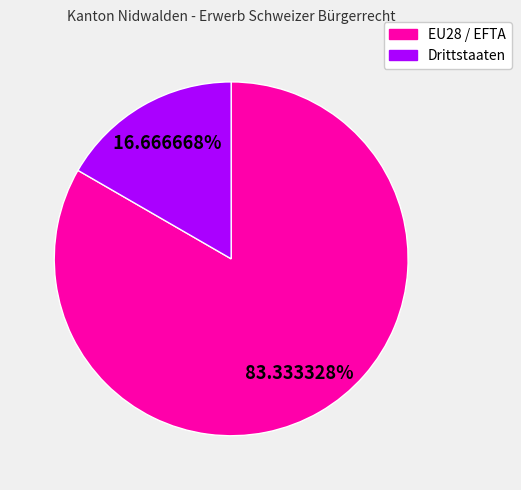

To the nearest percent, what is the difference between the EU28 / EFTA and Drittstaaten slice percentages?

67%